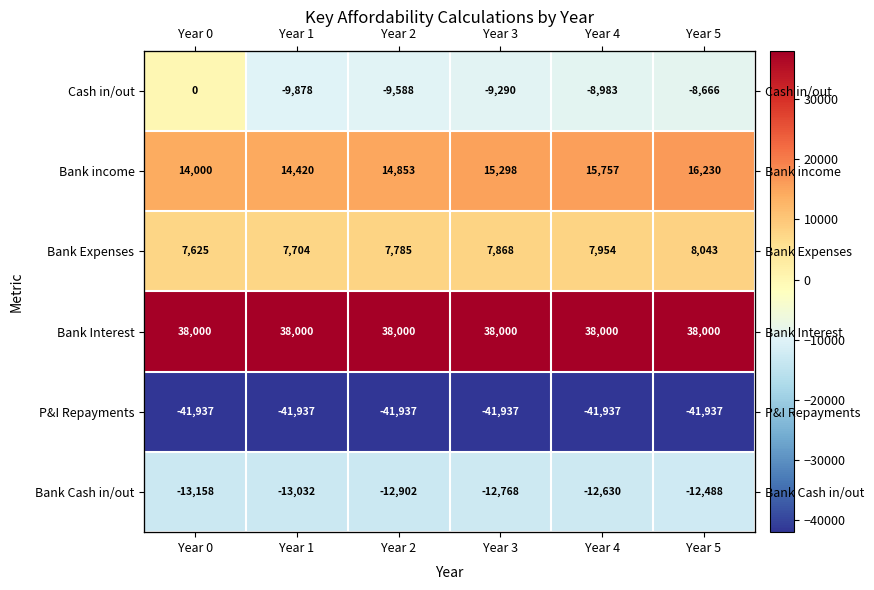

Rank the series by their maximum value, from highest to lowest.

Bank Interest, Bank income, Bank Expenses, Cash in/out, Bank Cash in/out, P&I Repayments